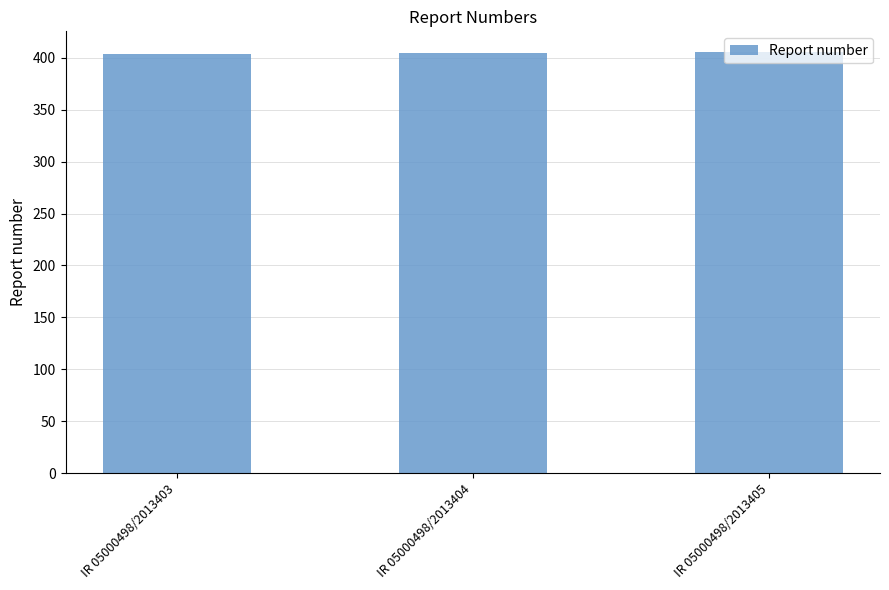

What is the approximate value at IR 05000498/2013405?

405